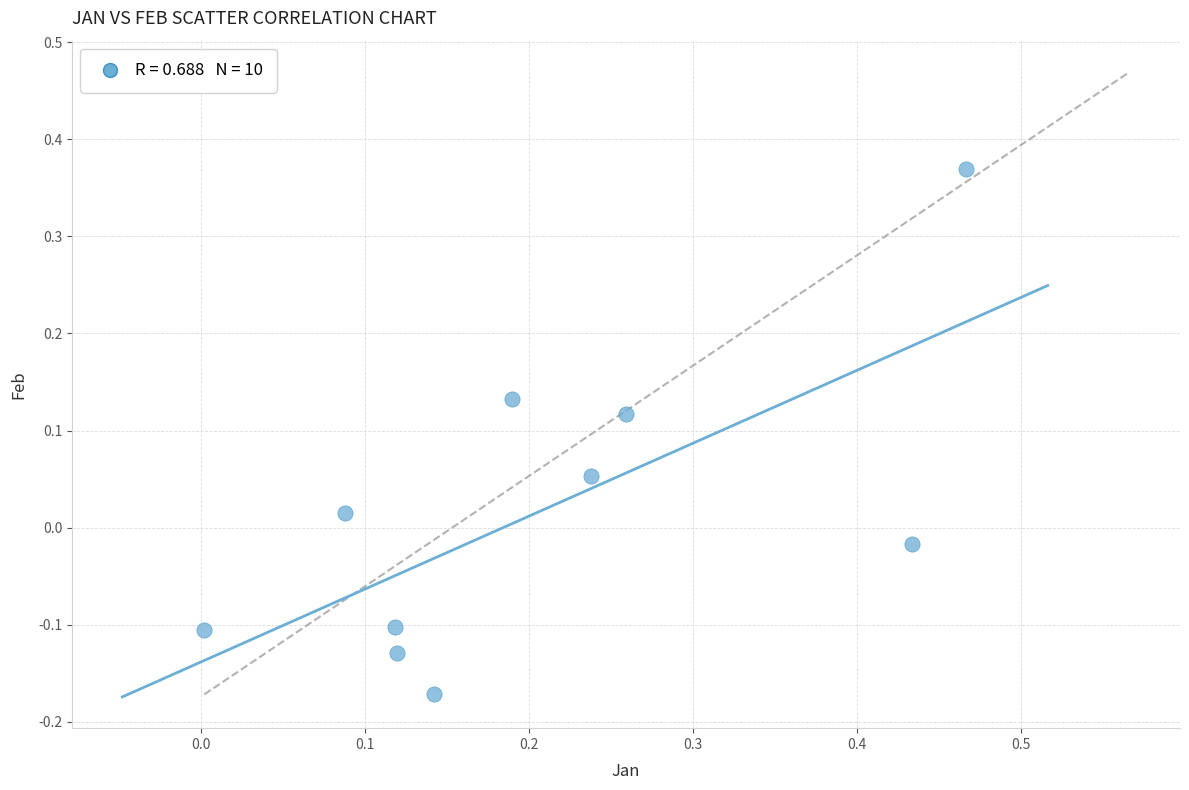

What is the range of X values (max minus min)?

0.5